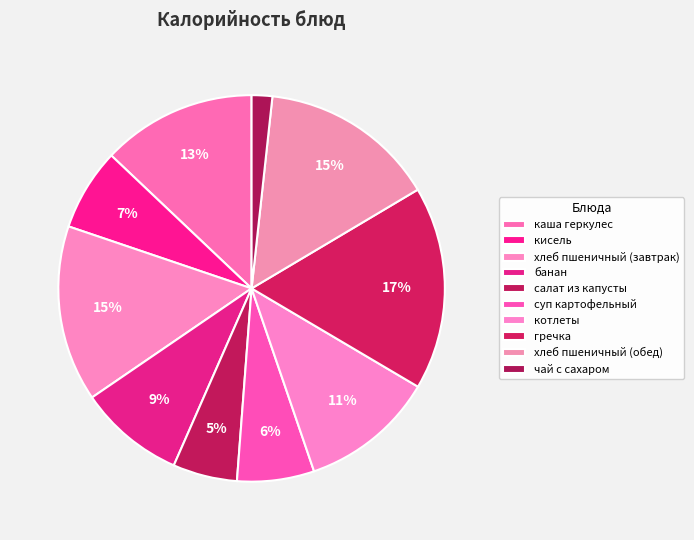

Combined, do кисель and каша геркулес account for over 50%?

No